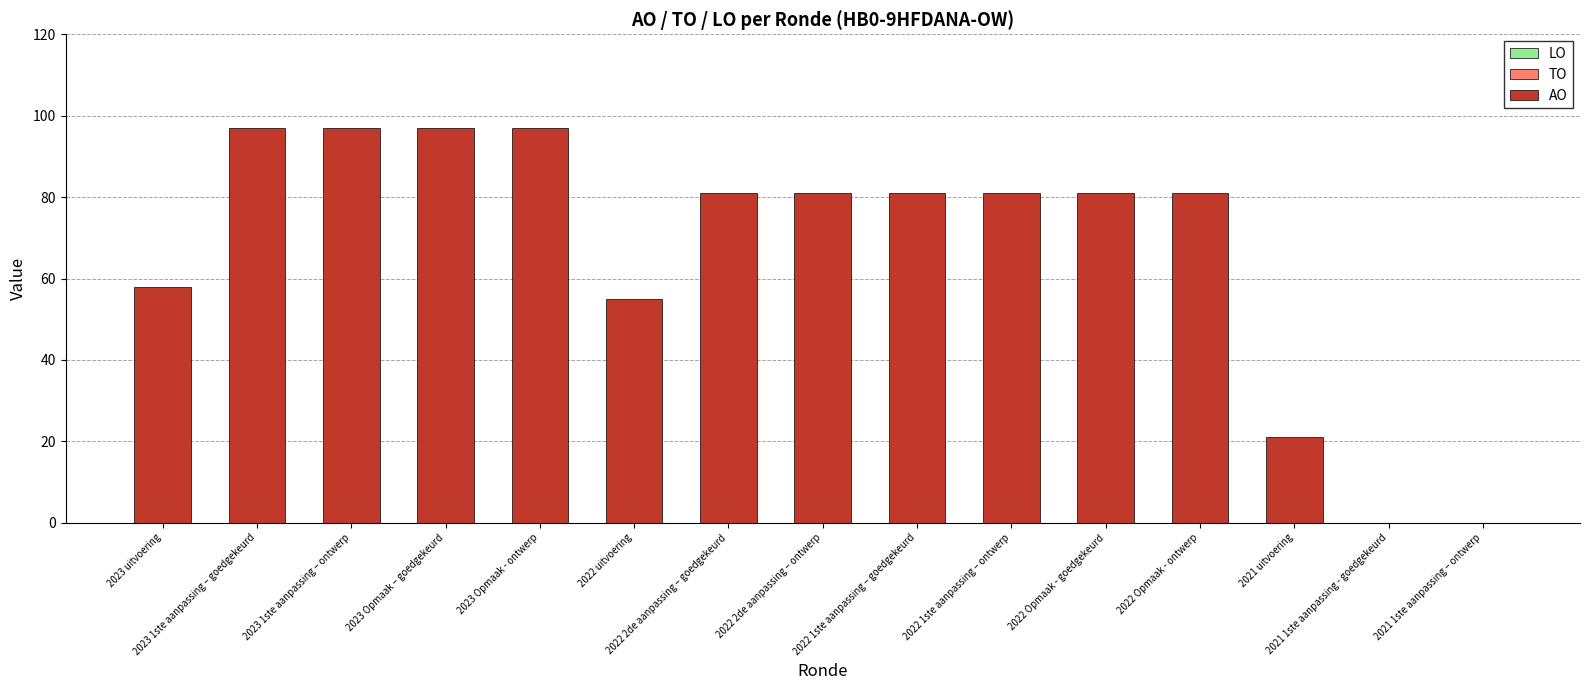

Which has a higher value, 2022 2de aanpassing – ontwerp or 2023 uitvoering?

2022 2de aanpassing – ontwerp